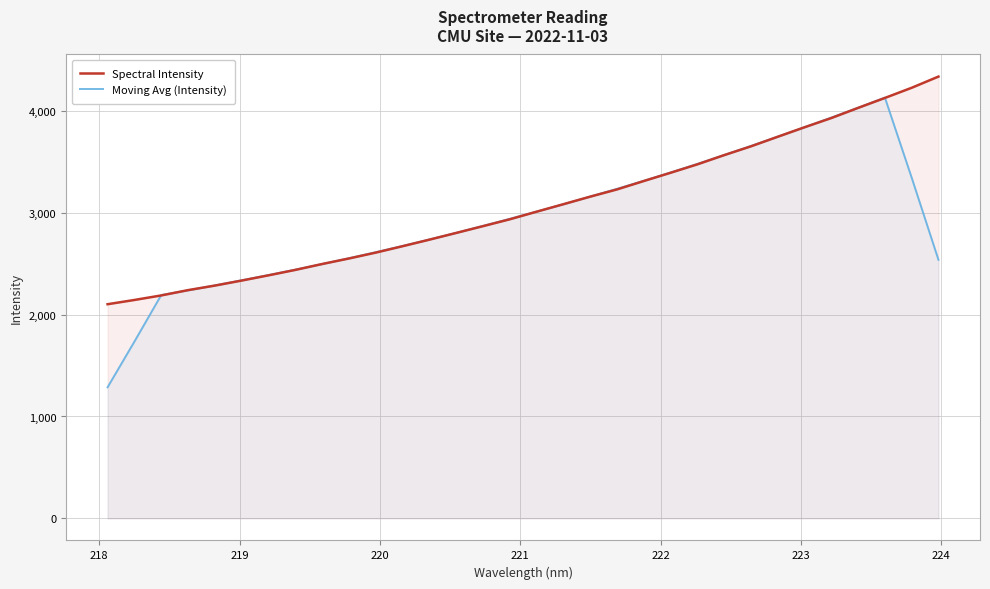

List the series in order of their peak value, highest first.

Spectral Intensity, Moving Avg (Intensity)